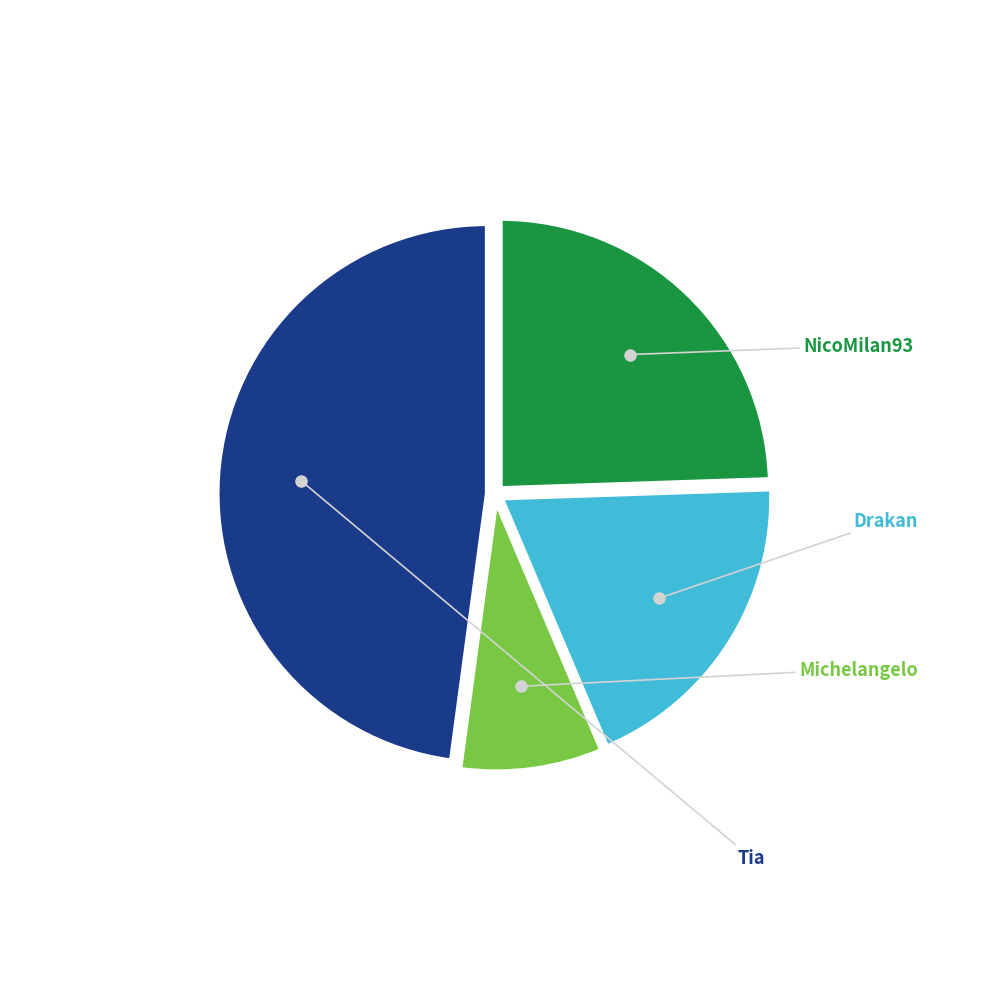

Does any single category account for the majority?

No